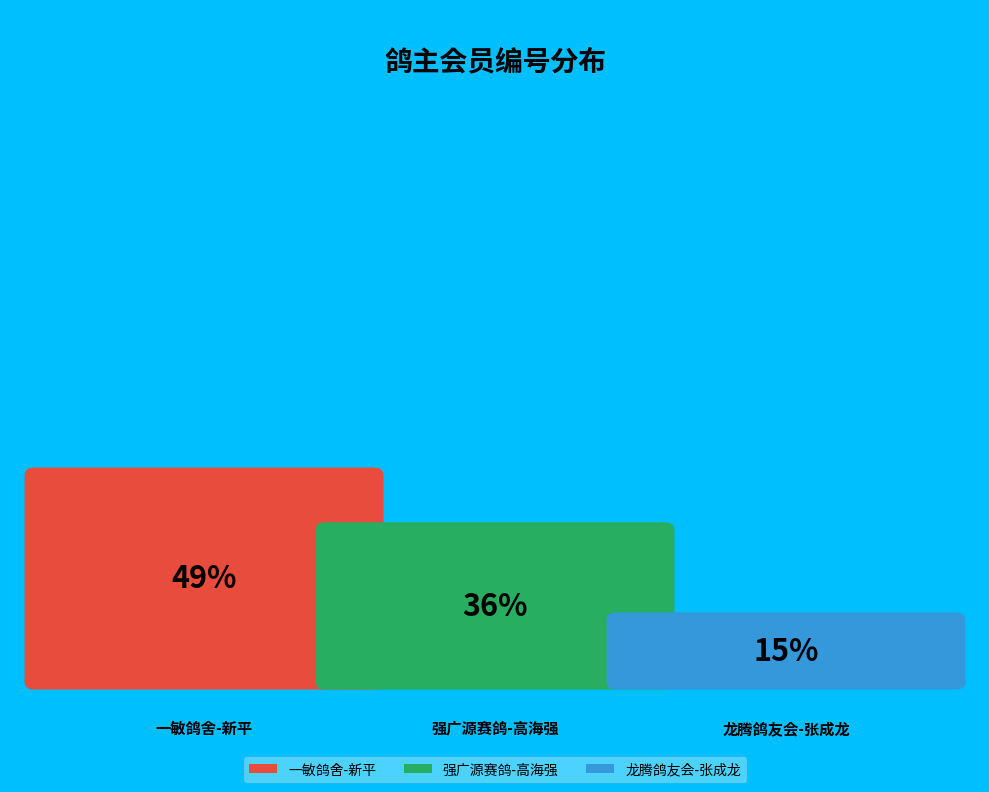

How many slices are in this pie chart?

3